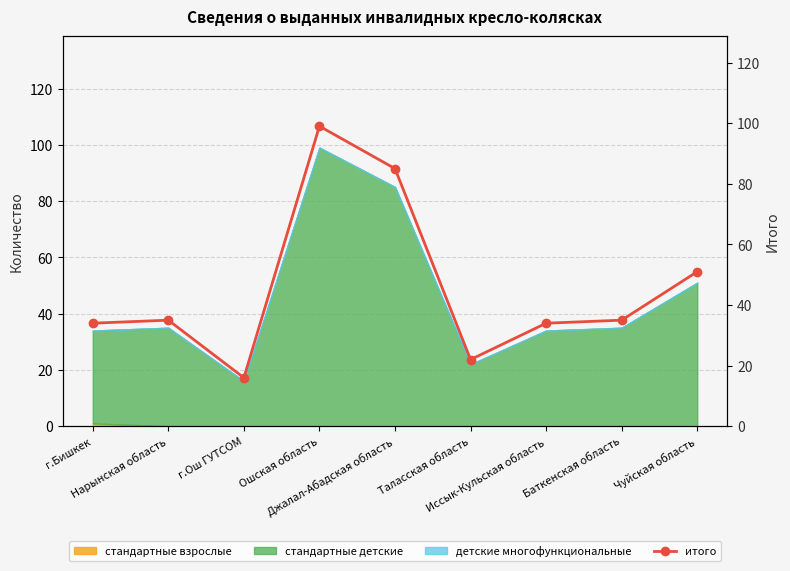

How many points are lower than both their immediate neighbors (excluding endpoints)?

2